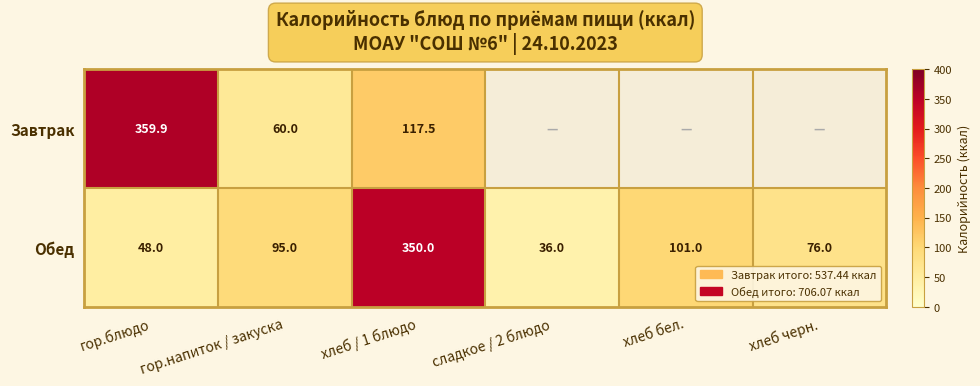

How many categories are shown in the chart?

6